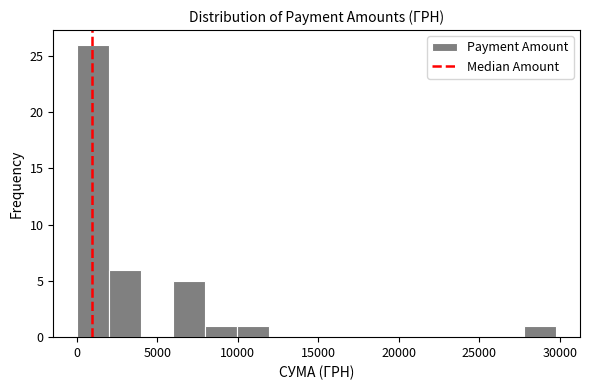

Read against the x-axis, roughly where is the centre of the tallest bar?

1000